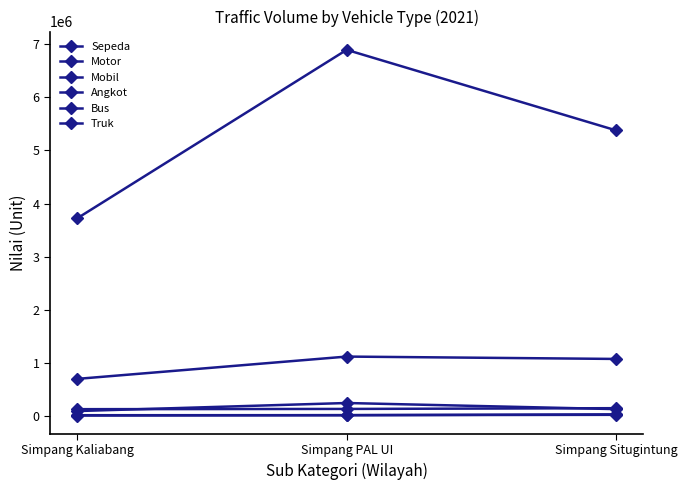

What is the maximum value shown in the chart?

6893035